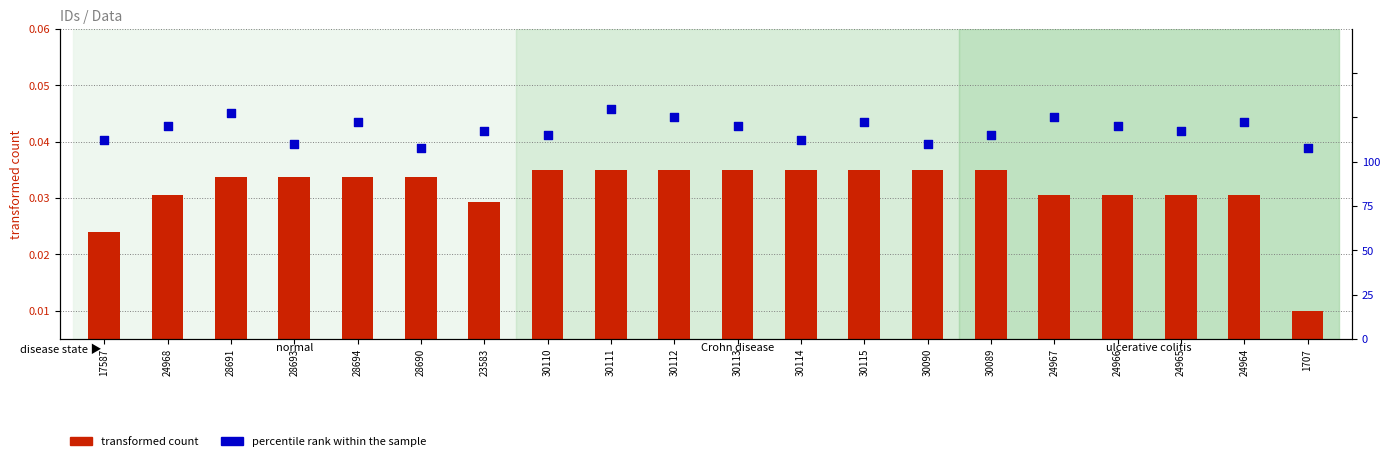

Which series has the largest total across all categories?

percentile rank within the sample